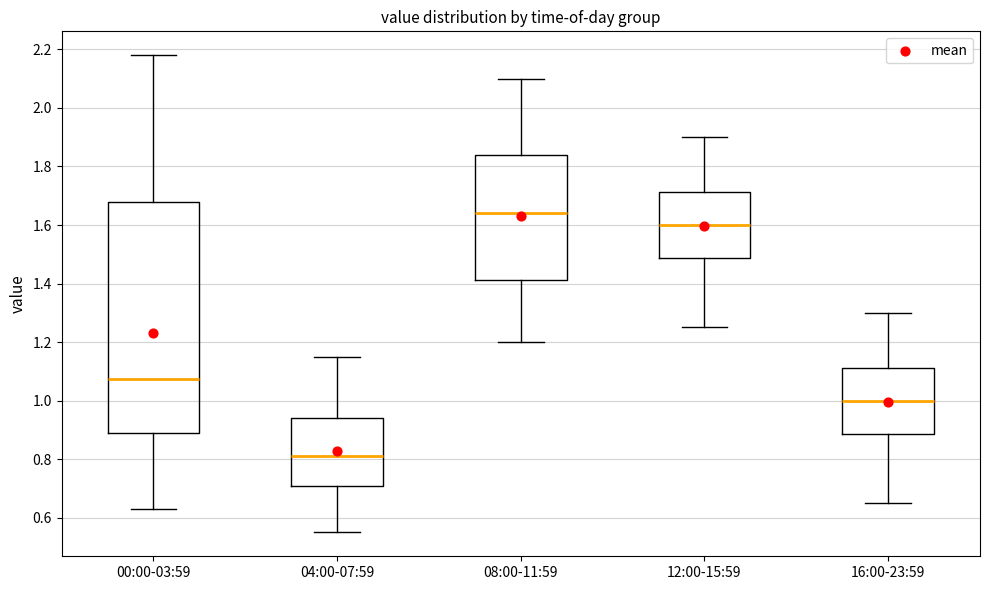

Which box's median line is the highest?

08:00-11:59